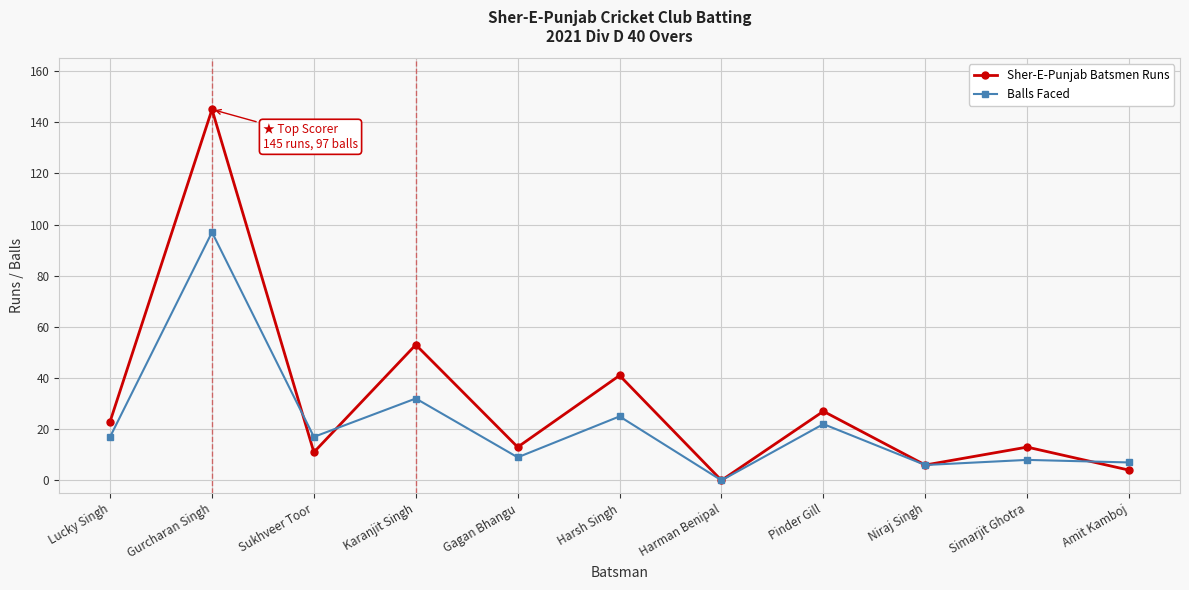

Rank the series by their average value, from lowest to highest.

Balls Faced, Sher-E-Punjab Batsmen Runs